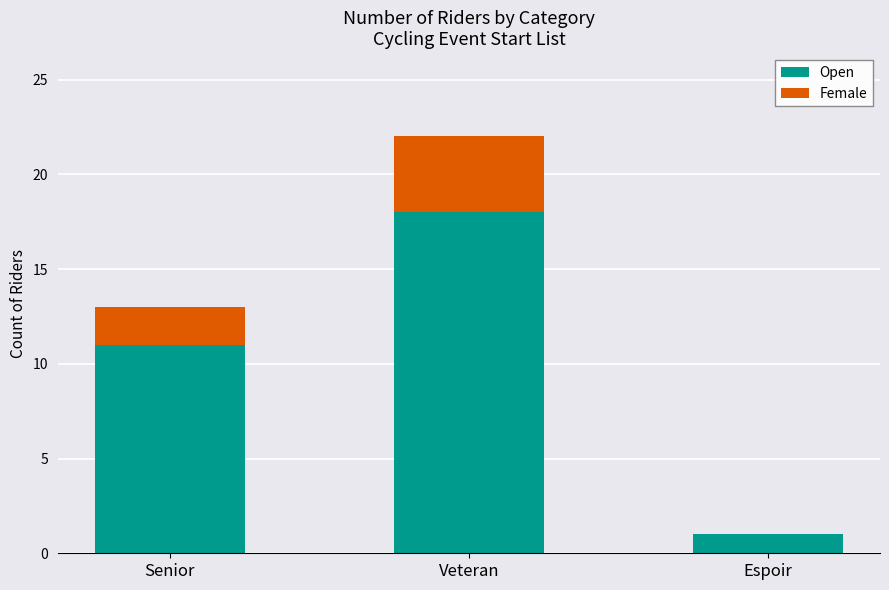

What is the maximum value for Open?

18